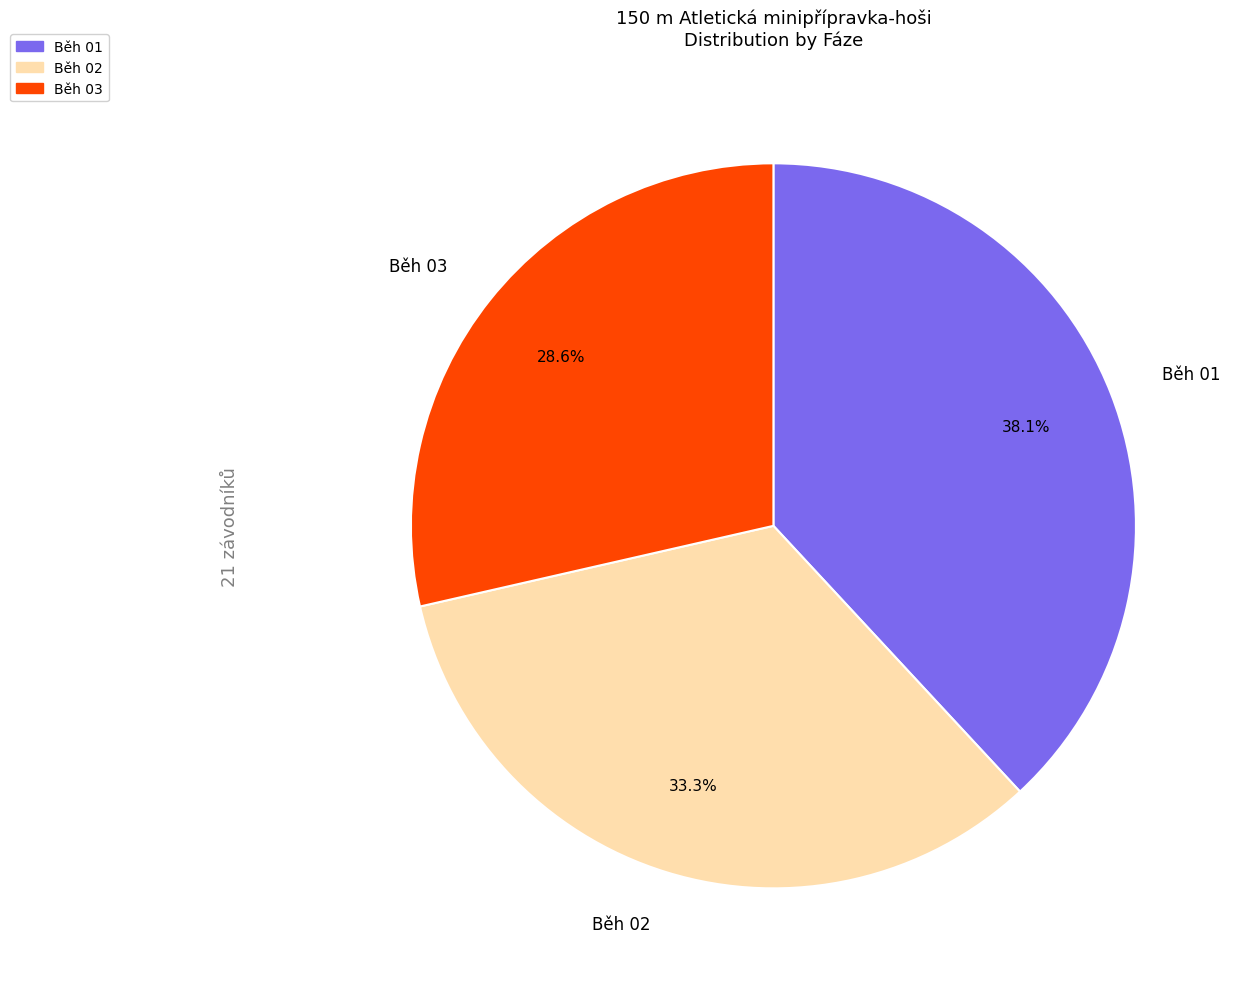

To the nearest percent, what is the combined percentage of Běh 01 and Běh 03?

67%